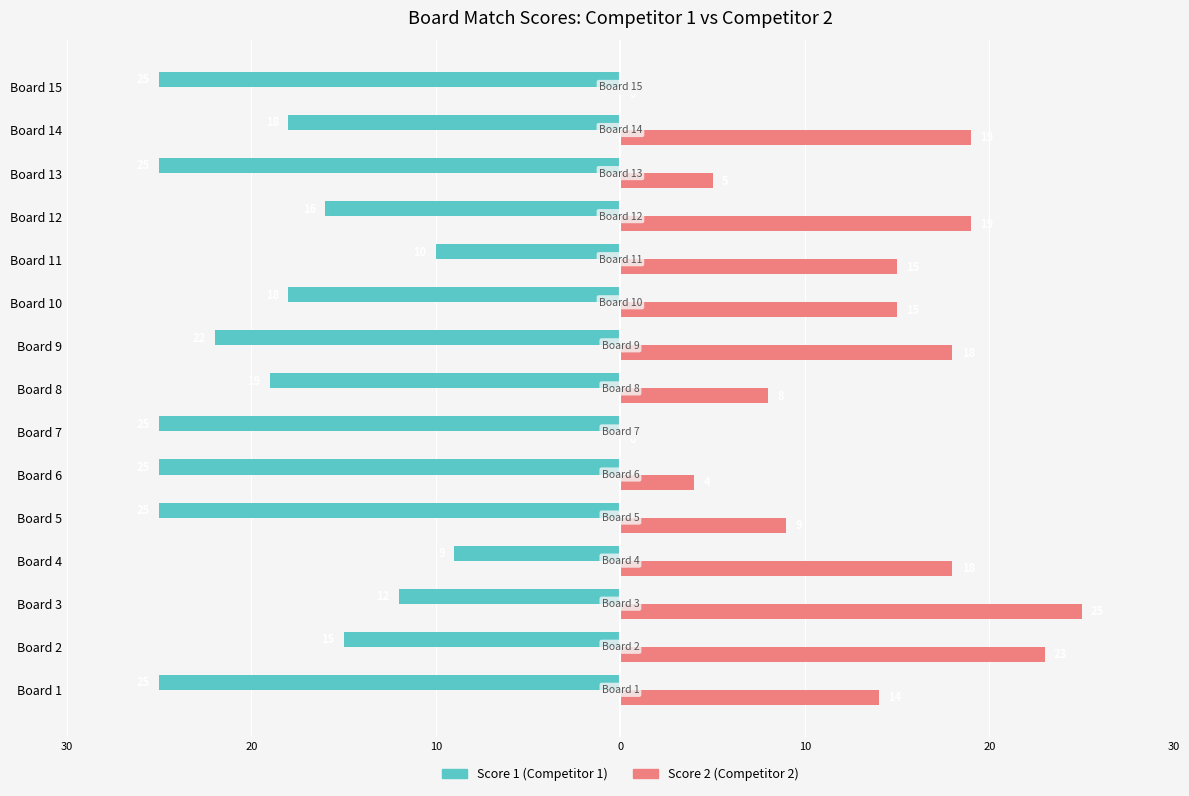

What is the label of the 2nd bar from the right?

13